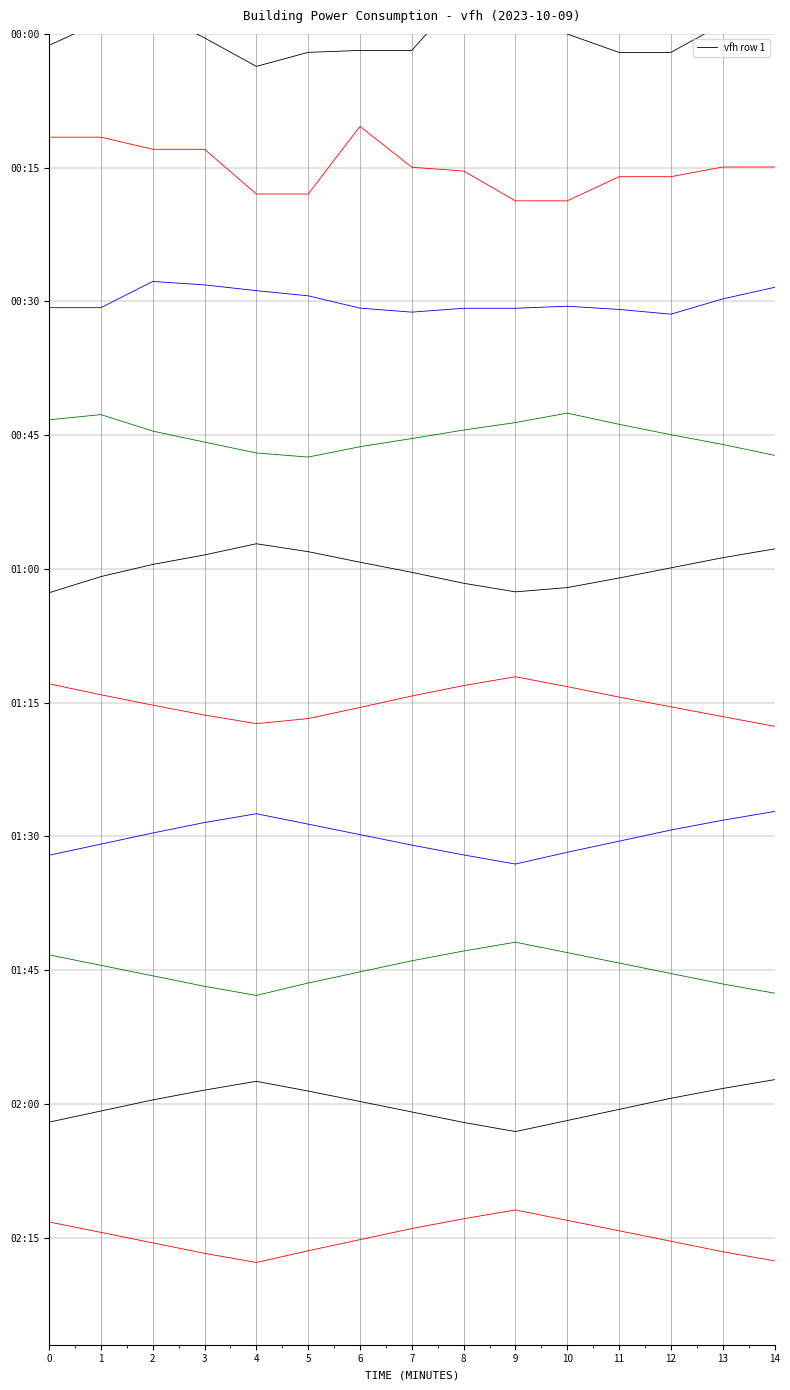

What value does the data have at 11?

1417.8